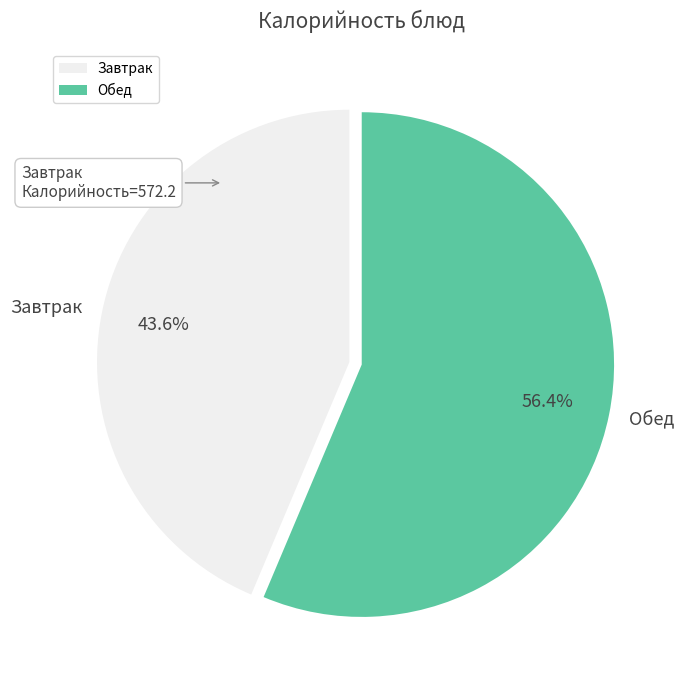

How many segments does this pie chart have?

2